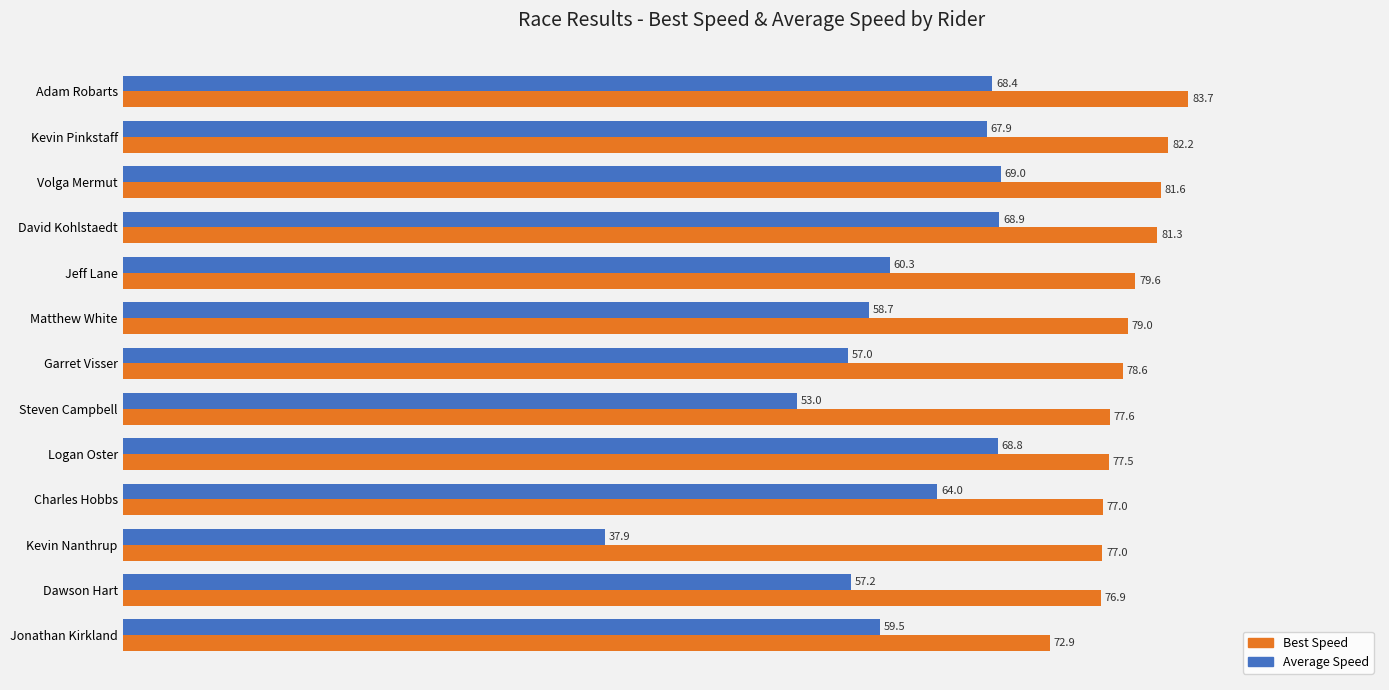

How many values in the Average Speed series exceed 60?

7